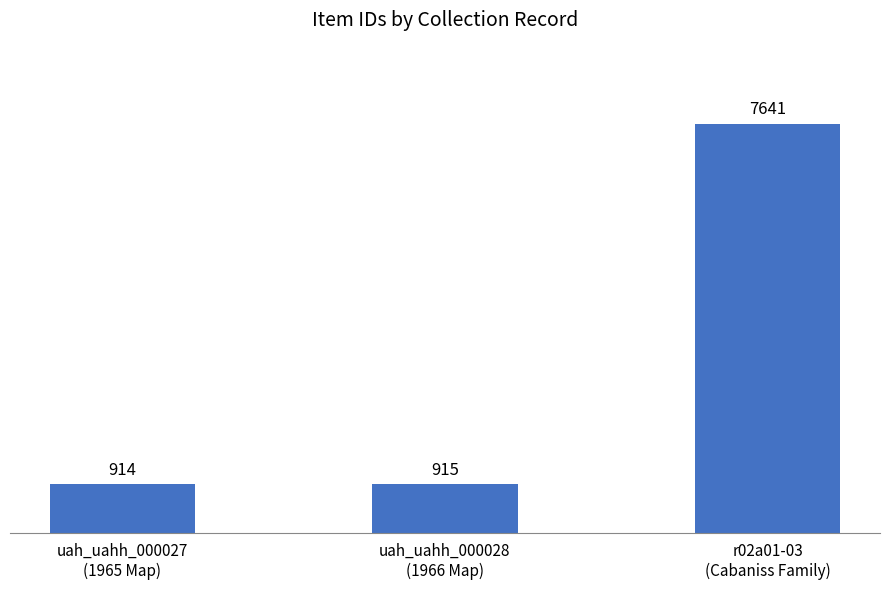

What is the average value?

3157